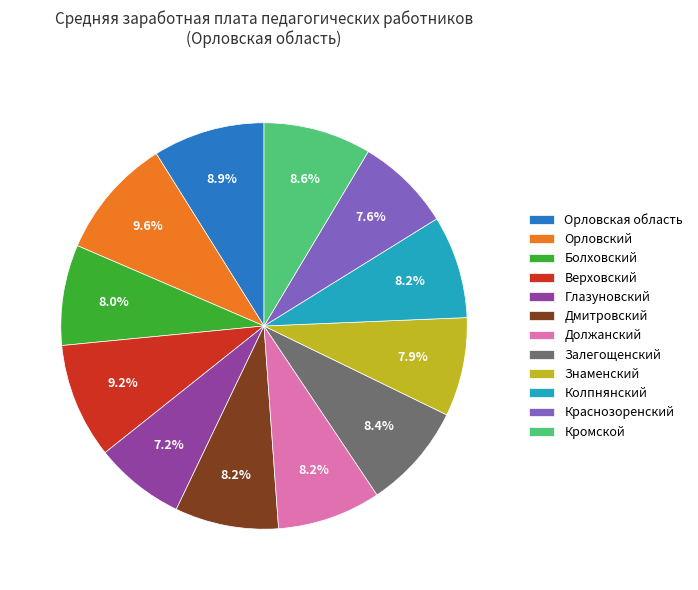

Is there any slice that represents more than half of the pie?

No